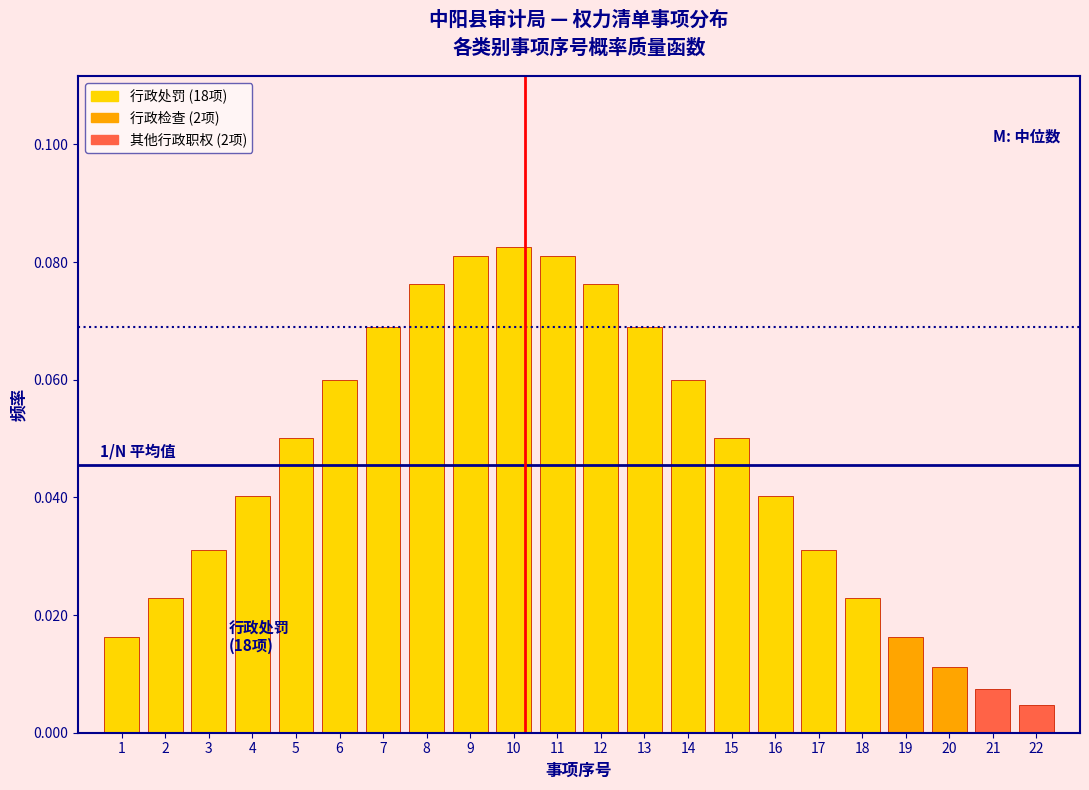

Where is the data nearest to the value 0?

22